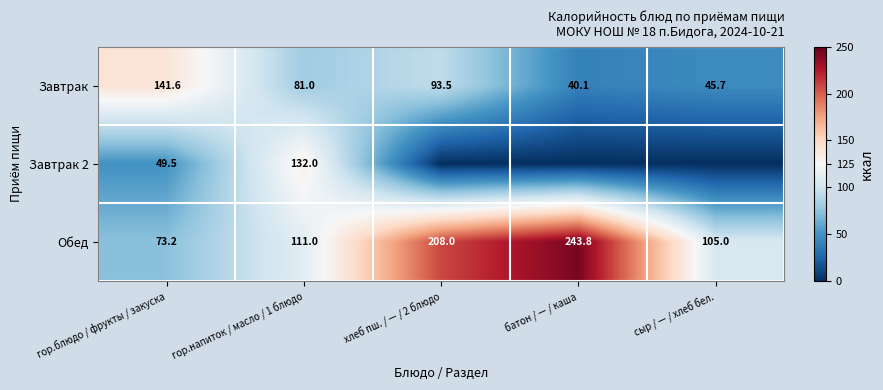

What is the spread (max minus min) of values at гор.блюдо / фрукты / закуска?

92.1